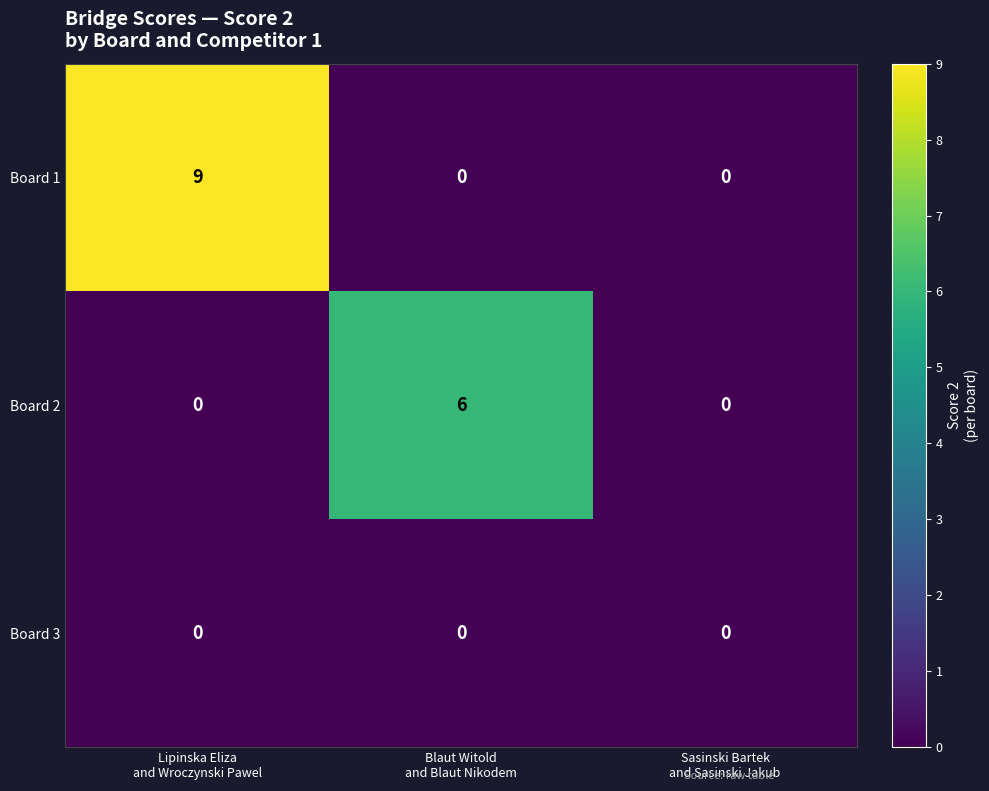

What is the difference between the maximum and minimum values in the Board 2 series?

6